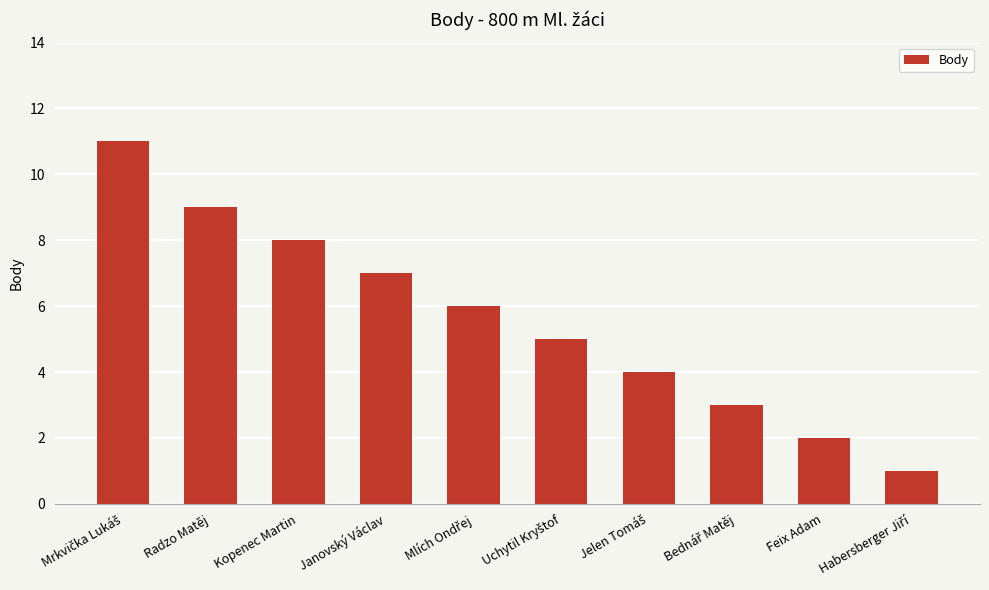

What is the greatest value displayed?

11